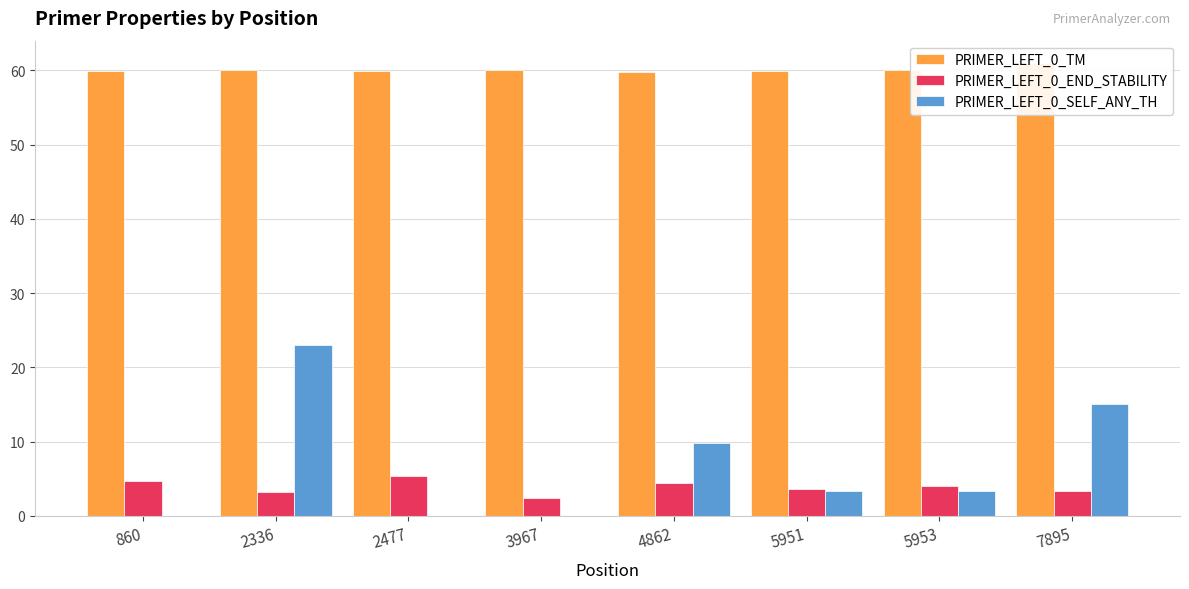

Rank the categories by PRIMER_LEFT_0_SELF_ANY_TH value from highest to lowest.

2336, 7895, 4862, 5951, 5953, 860, 2477, 3967